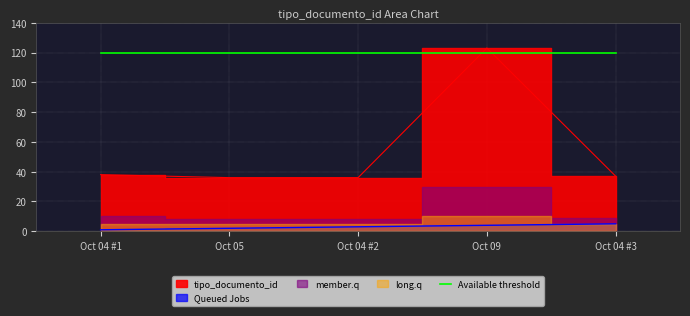

The chart shows a value of 36 at Oct 05. True or false?

True